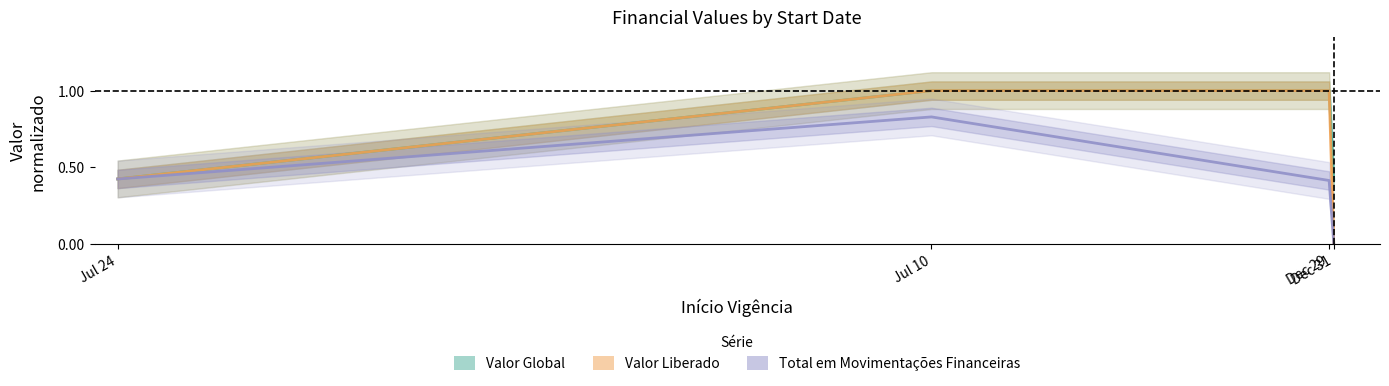

Is it true that Valor Liberado equals 0.6 at Dec 29?

False